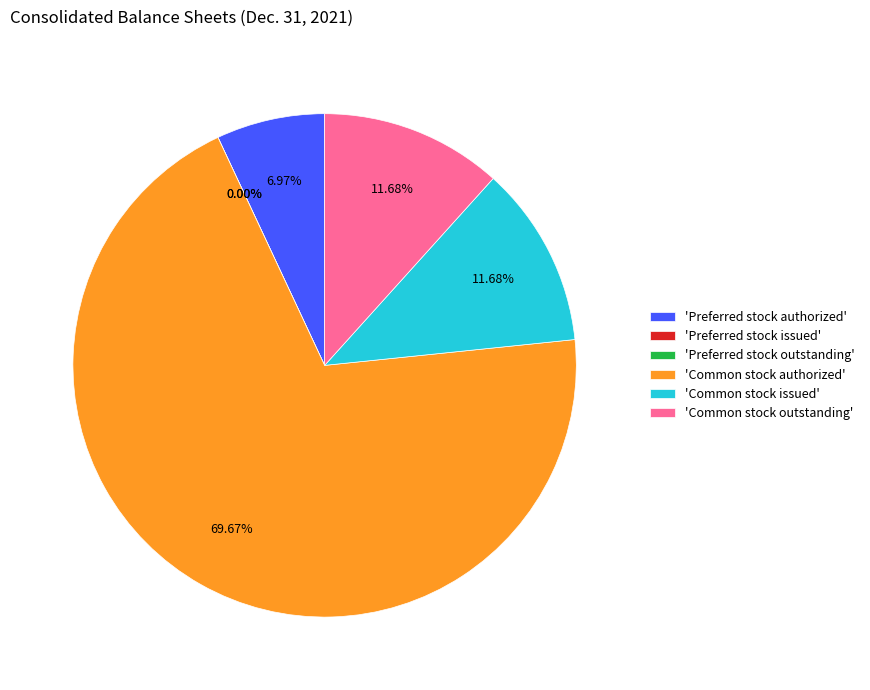

Is it true that Preferred stock authorized is 1% of the pie?

False